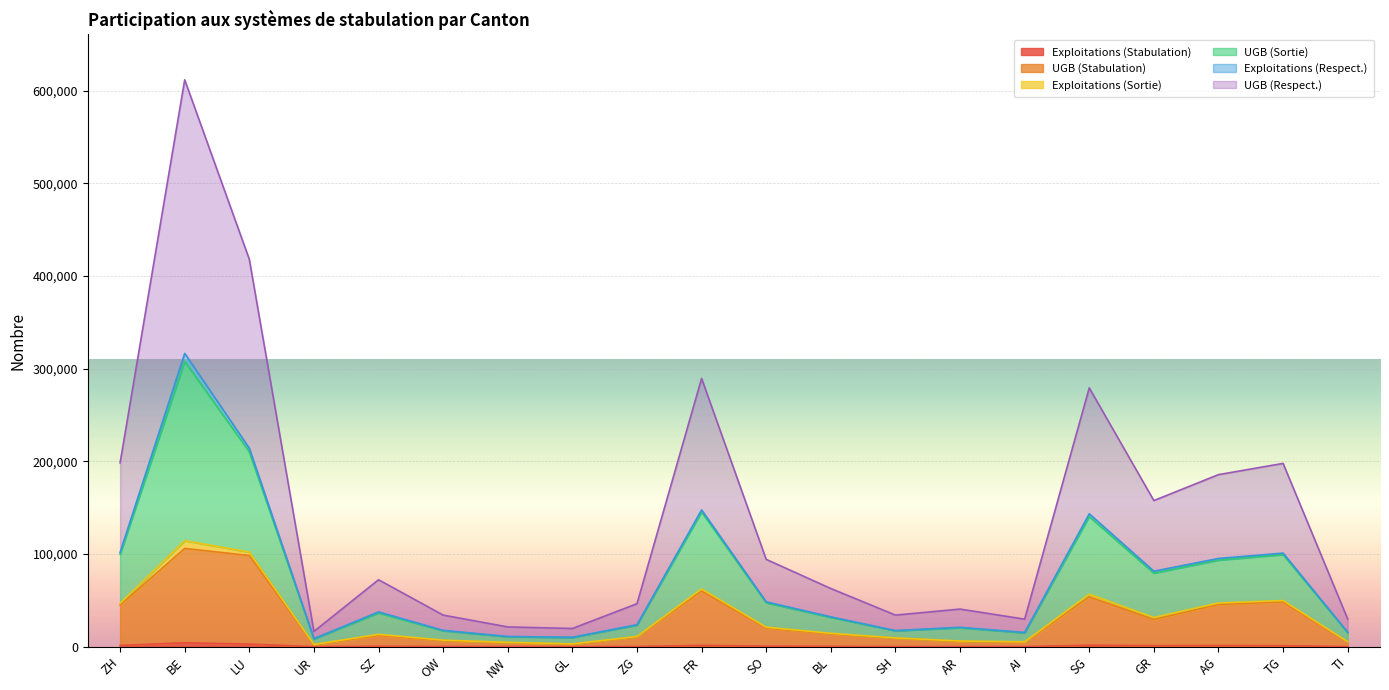

Where is Exploitations (Stabulation) nearest to the value 2228?

SG